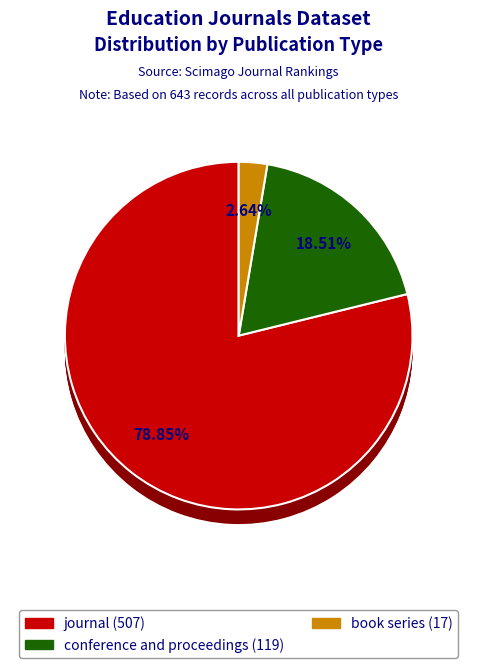

Rank the categories by value from highest to lowest.

journal, conference and proceedings, book series